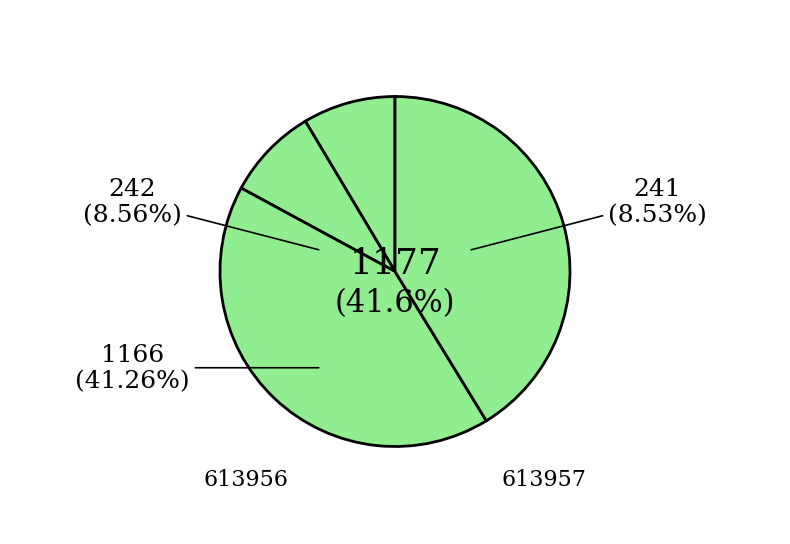

How many slices are in this pie chart?

4